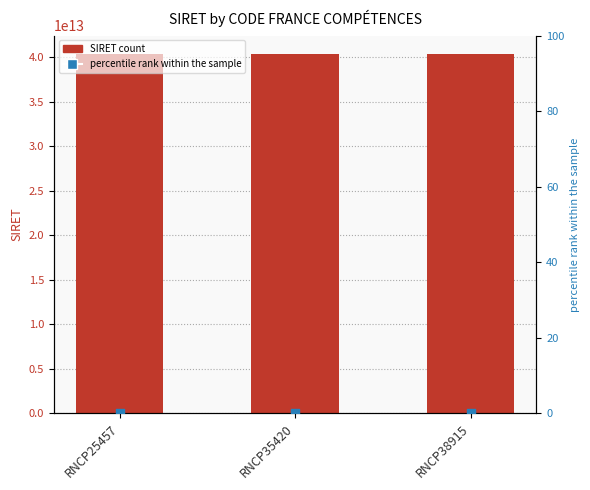

Is the value of percentile rank at RNCP35420 greater than the value of SIRET at RNCP35420?

No